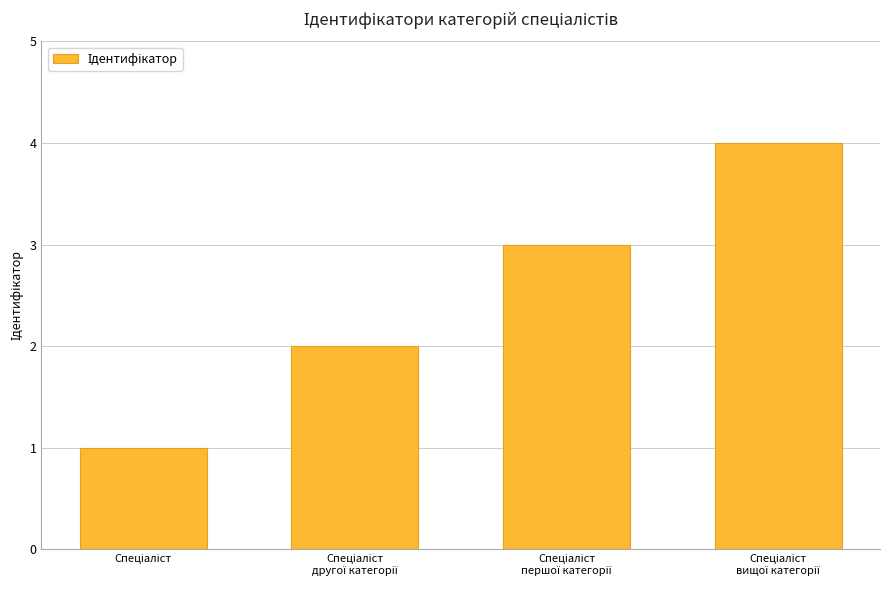

What is the sum of all values?

10